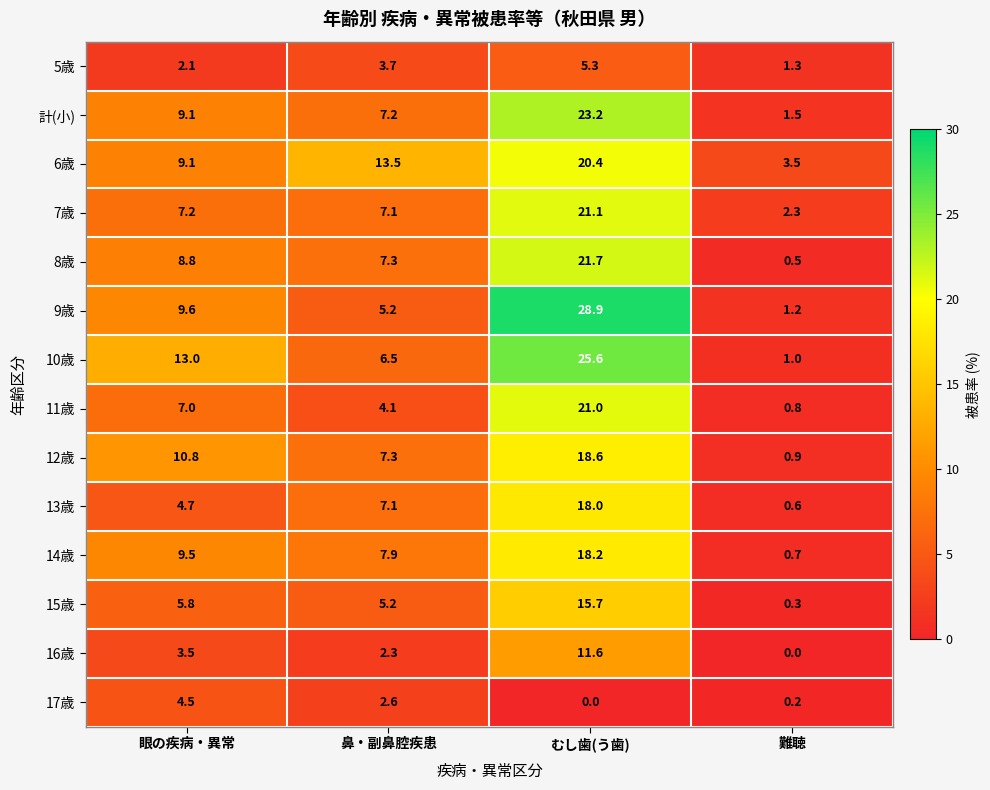

What is the average value of the 15歳 series?

6.8